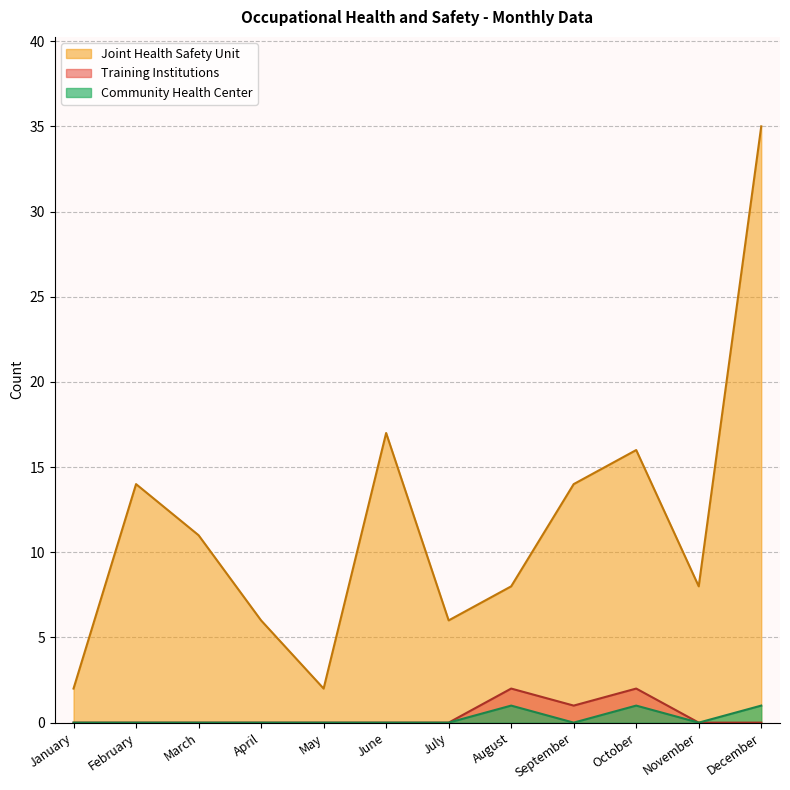

What is the value of the Joint Health Safety Unit point at the 9th from the left?

14